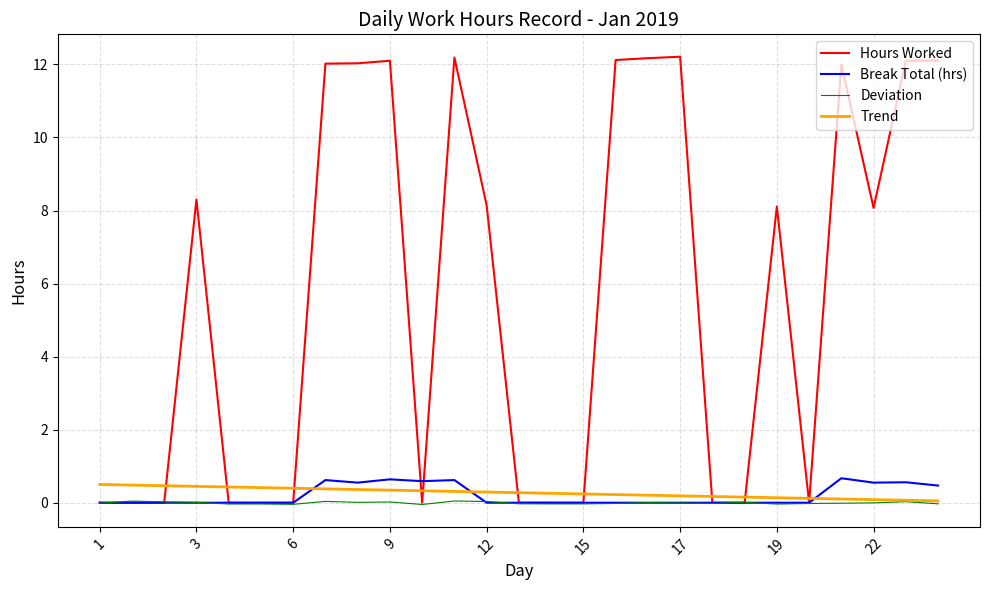

What is the difference between the maximum and minimum values in the Break Total (hrs) series?

0.7